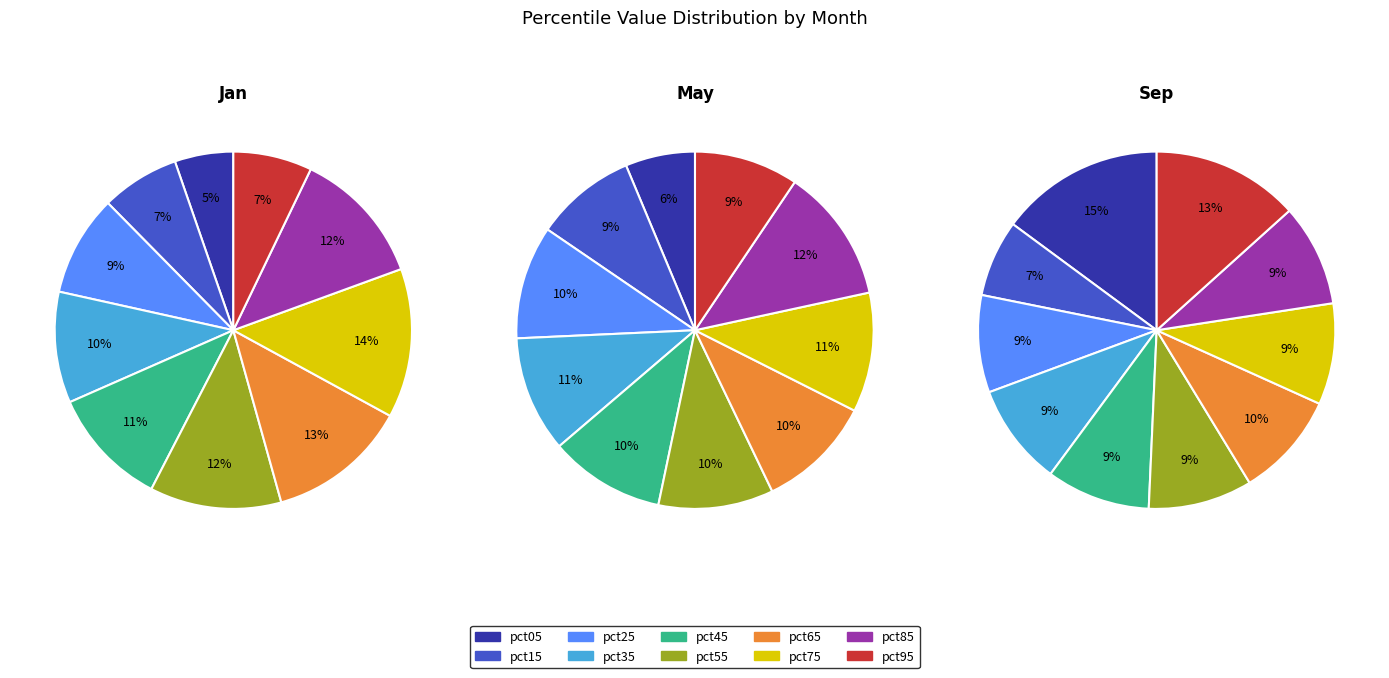

At 3, list the series in order from smallest to largest.

jan_values, sep_values, may_values